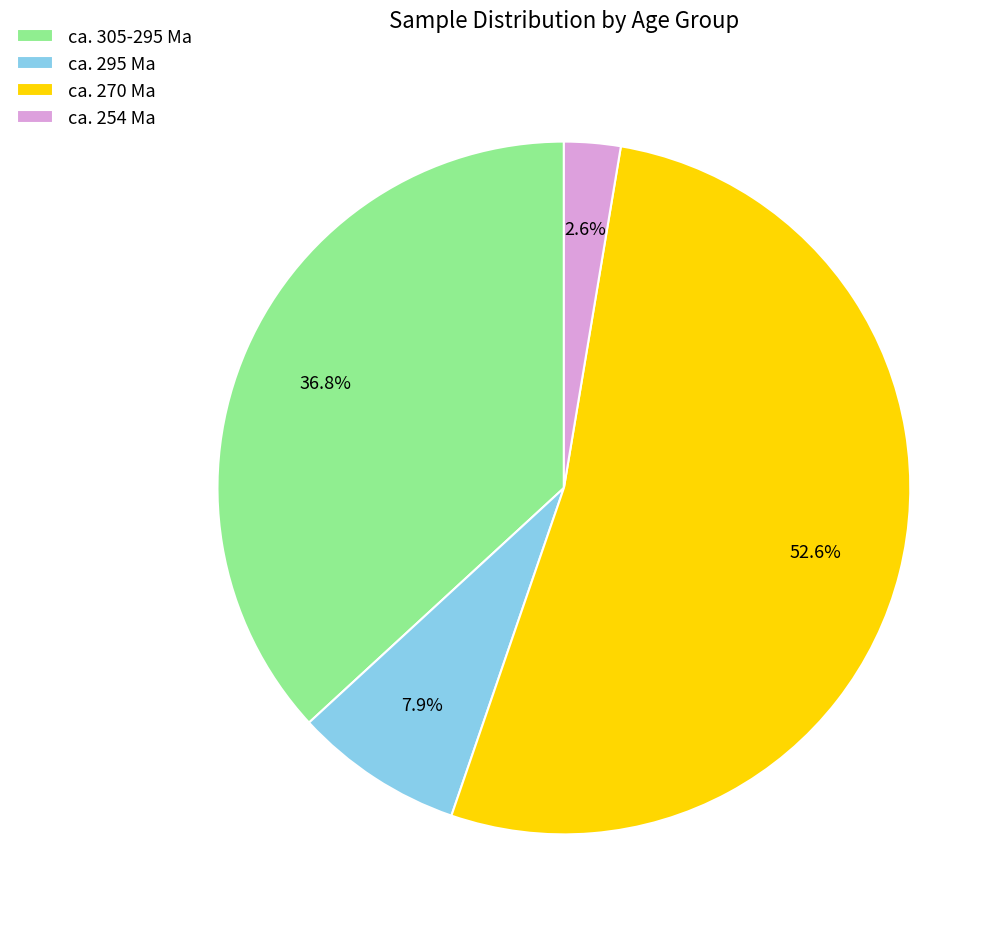

To the nearest percent, what is the difference between the ca. 295 Ma and ca. 254 Ma slice percentages?

5%